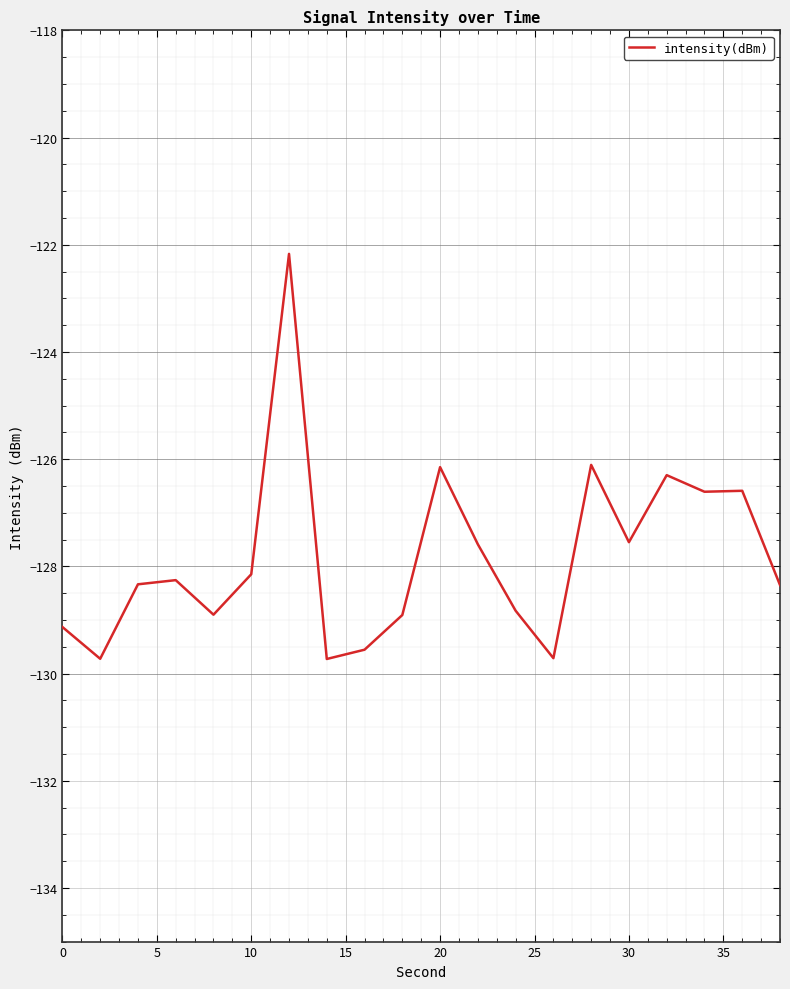

What is the smallest value displayed?

-129.7